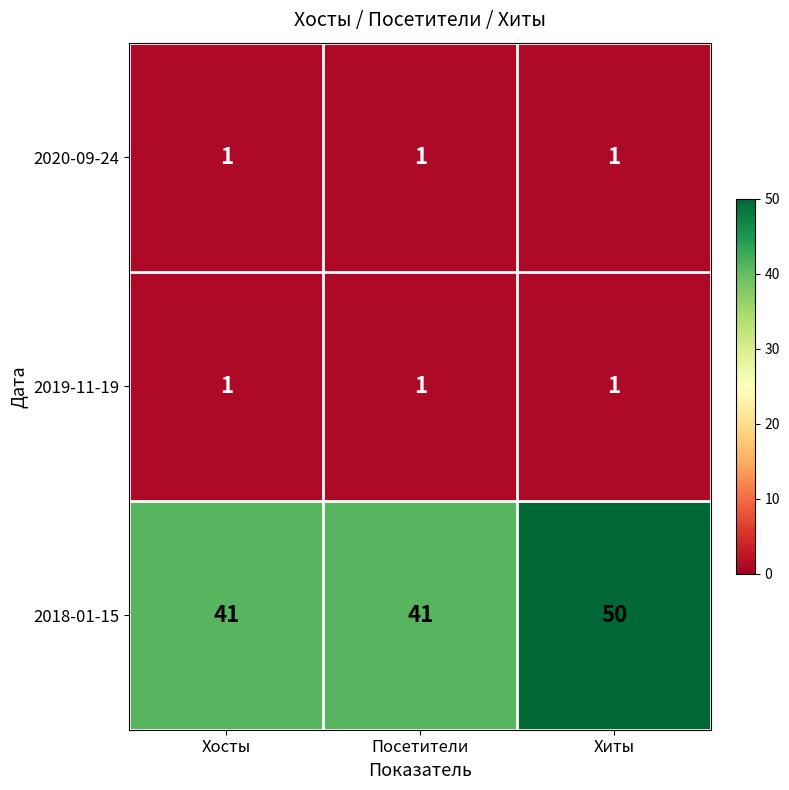

Reading left to right, what are all the values shown in this chart?

2020-09-24: Хосты=1	Посетители=1	Хиты=1
2019-11-19: Хосты=1	Посетители=1	Хиты=1
2018-01-15: Хосты=41	Посетители=41	Хиты=50